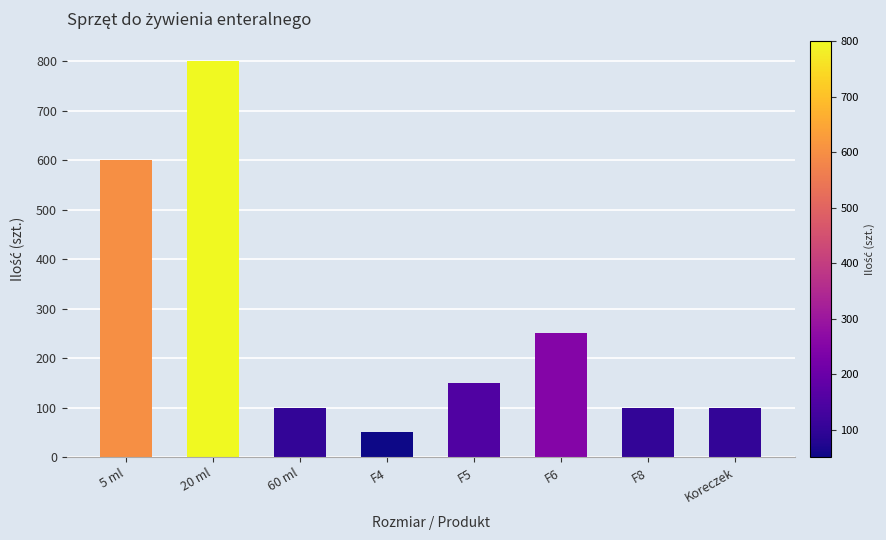

Where does the data first go above 150?

5 ml